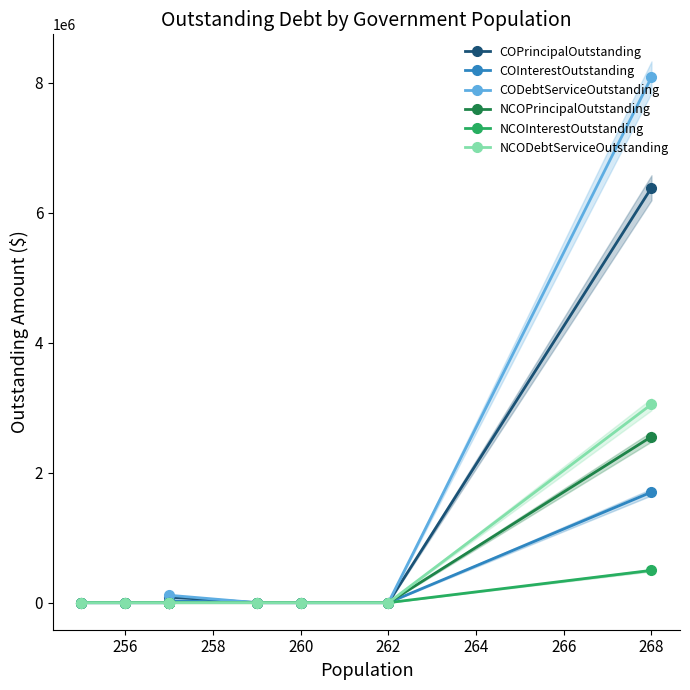

Is it true that COInterestOutstanding equals 0.0 at 264?

True